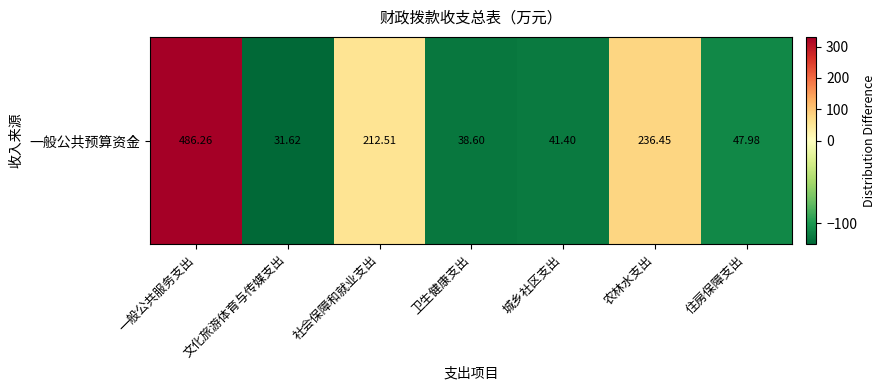

What is the greatest value displayed?

329.9